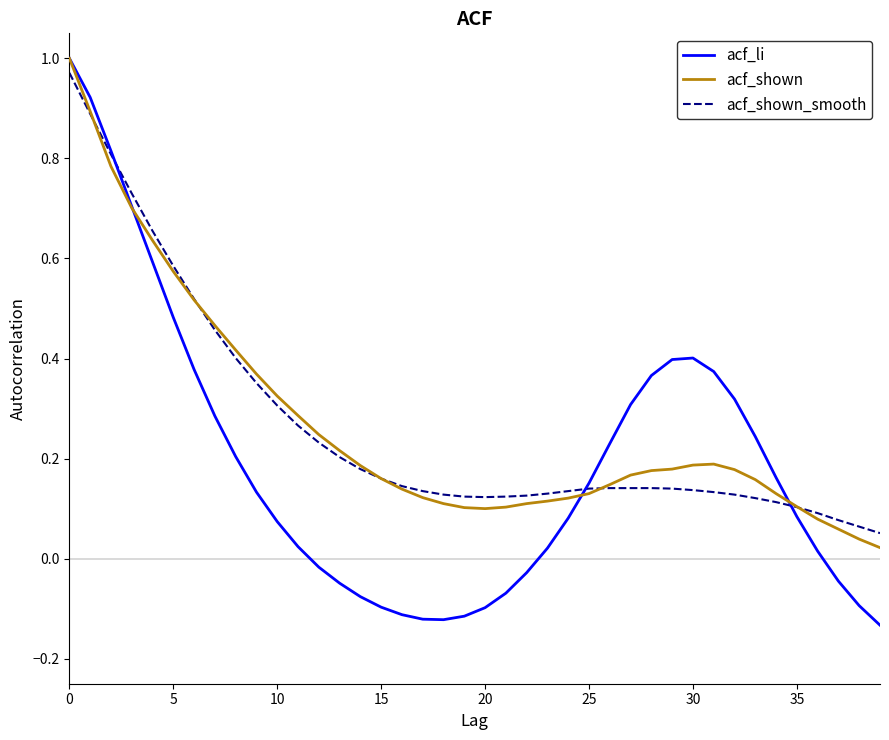

Which series has the widest spread of values?

acf_li